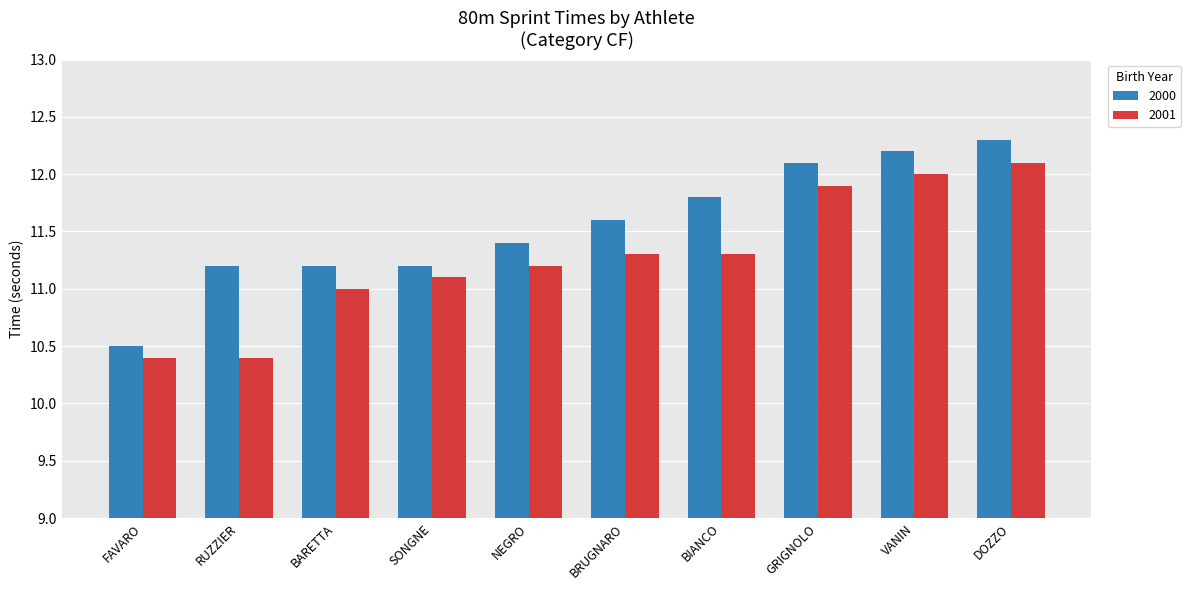

Where is 2001 nearest to the value 11?

BARETTA